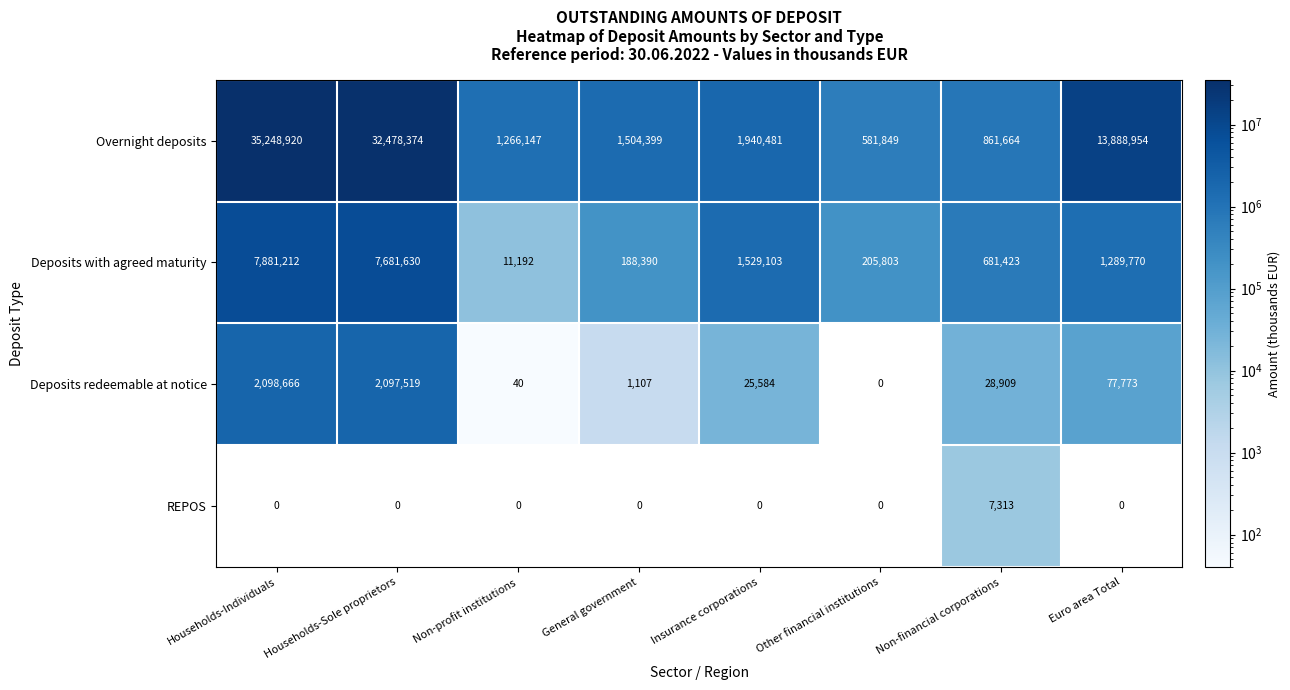

Is the value of Deposits with agreed maturity at Households-Sole proprietors greater than the value of Overnight deposits at Non-profit institutions?

Yes